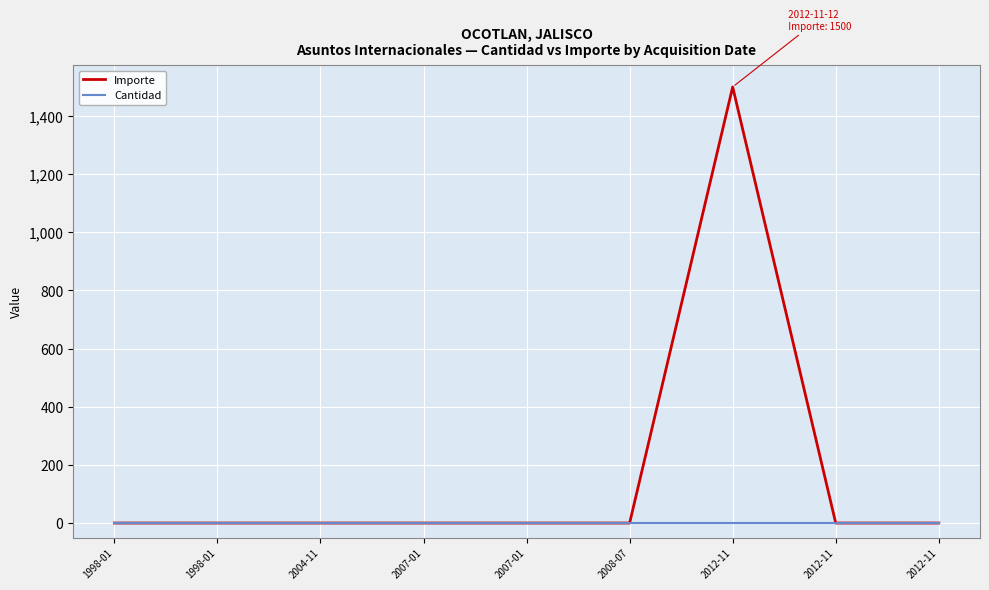

Which series ends up on top after the final intersection of Cantidad and Importe?

Cantidad